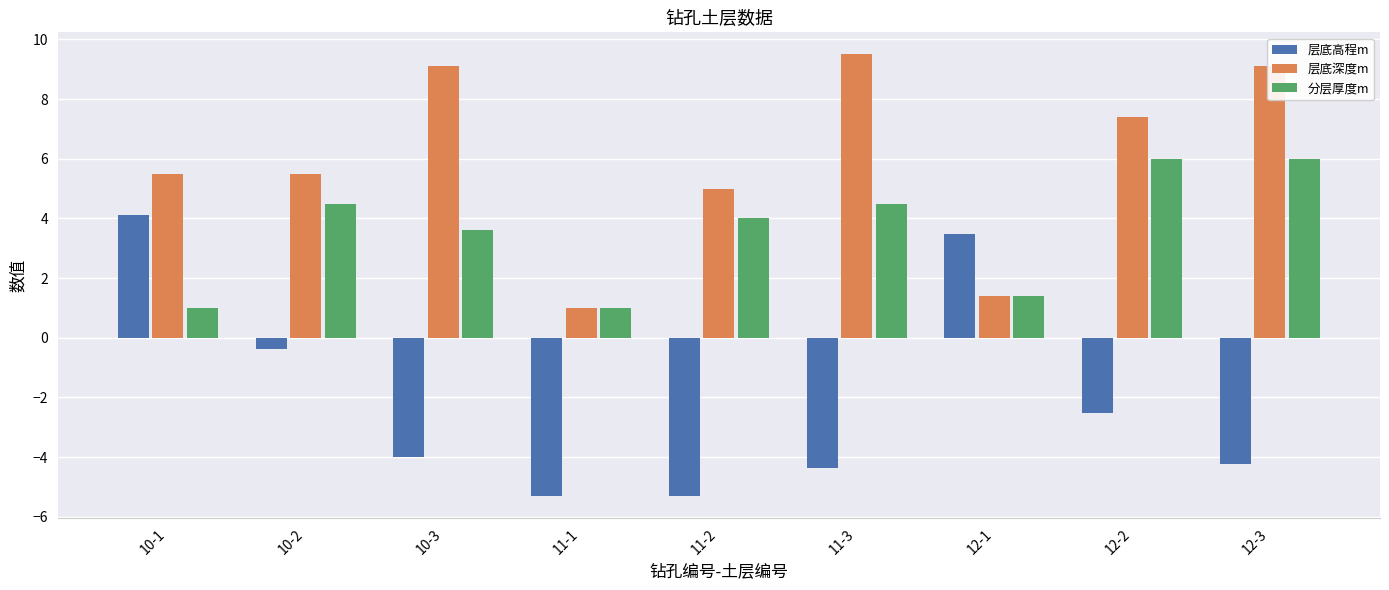

What is the label of the 3rd bar from the left?

10-3